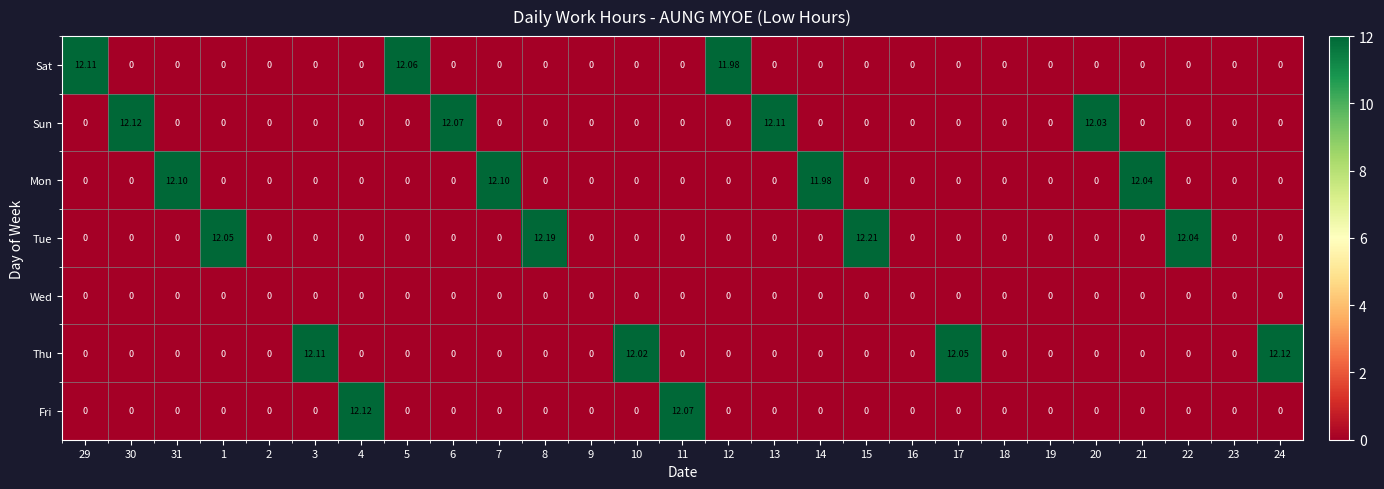

Which series has the largest total across all categories?

Tue